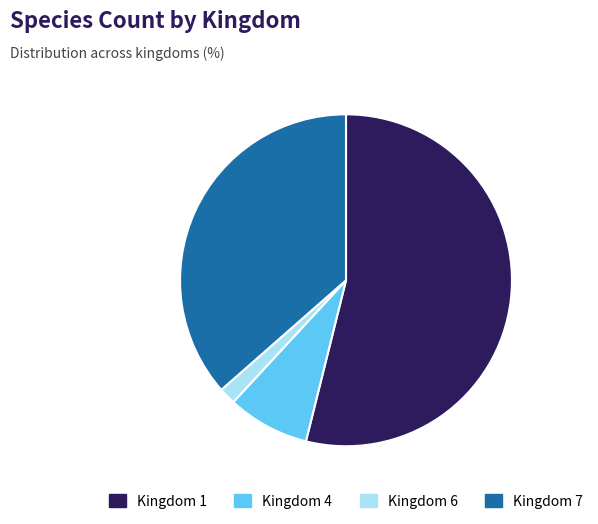

Between Kingdom 4 and Kingdom 1, which is larger?

Kingdom 1